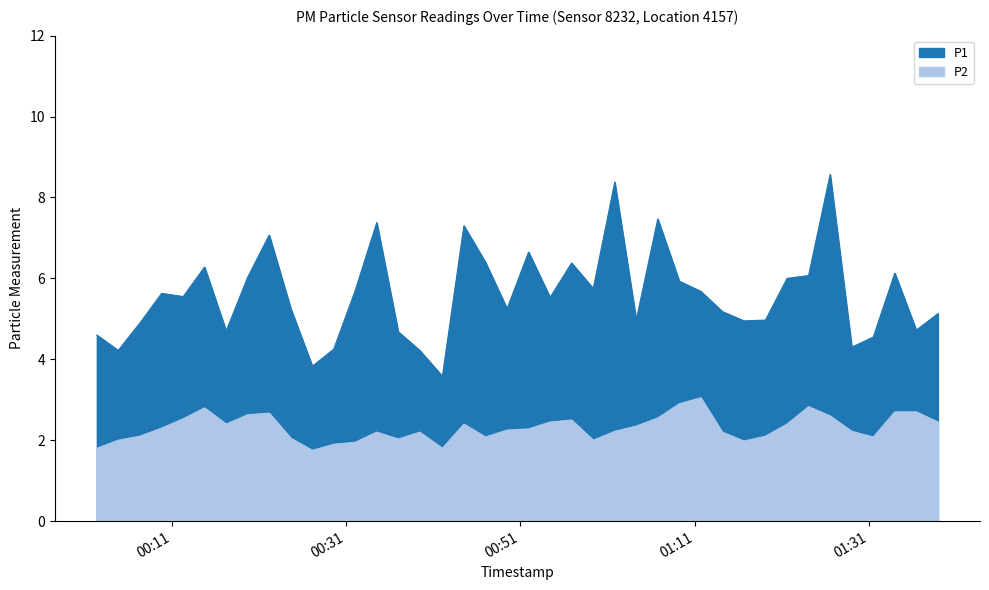

At which label is P1 closest to 6?

2022-07-09T01:21:36